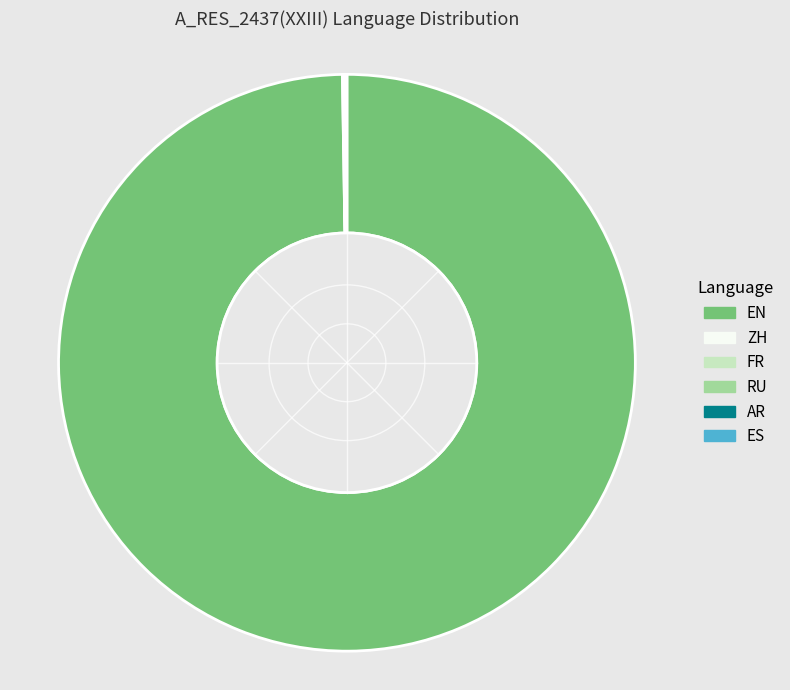

Is there a majority slice in this chart?

Yes